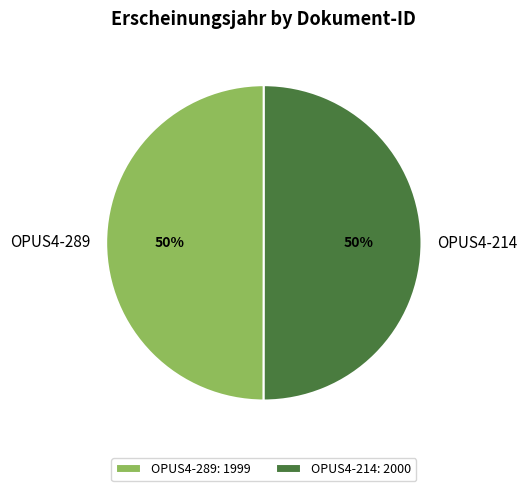

To the nearest percent, what percentage of the pie is OPUS4-289?

50%